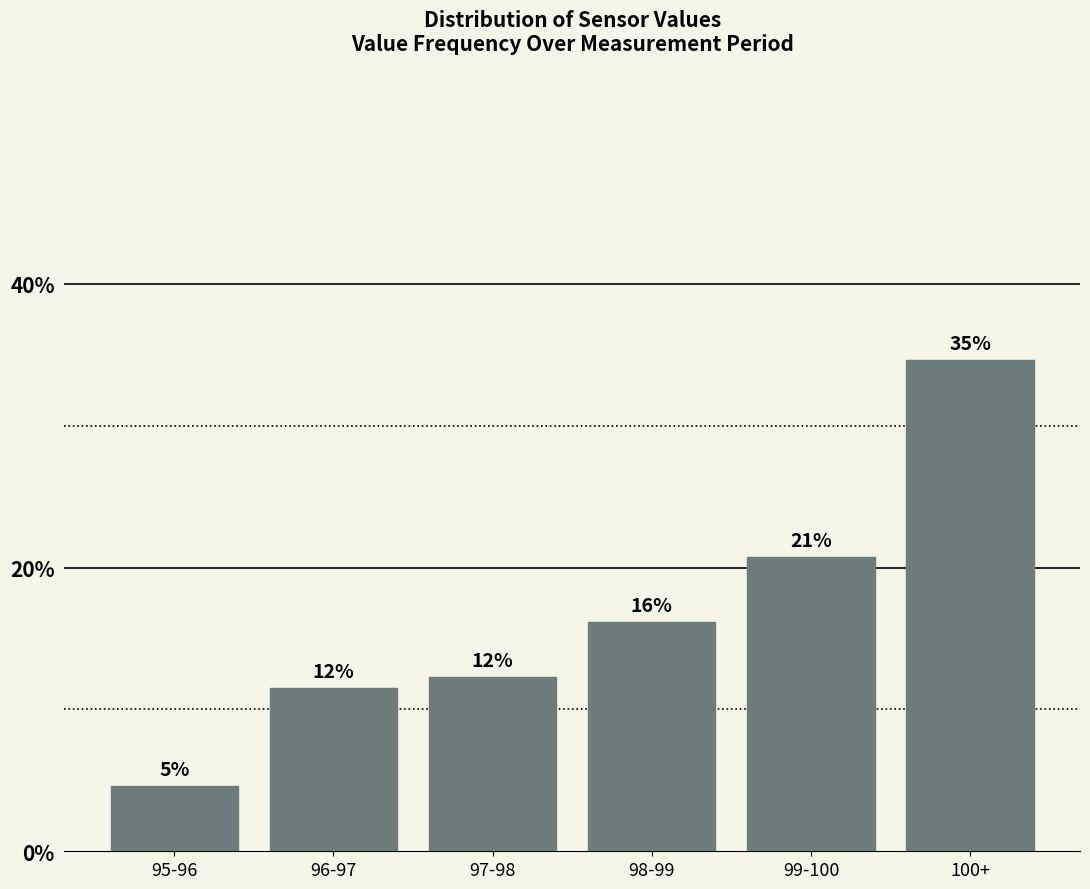

Does the chart contain any negative values?

No